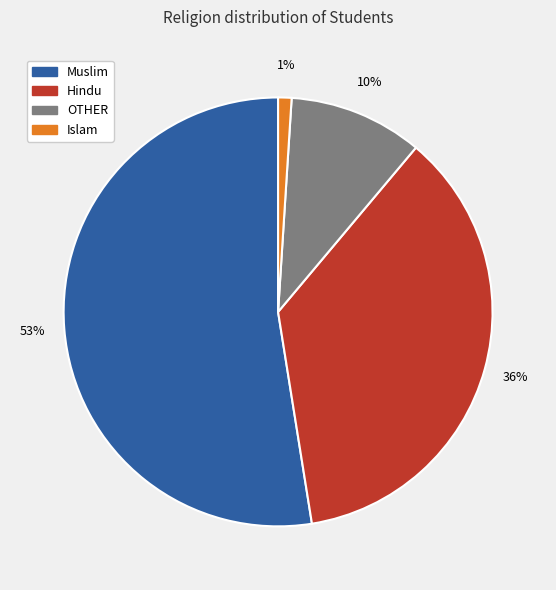

Which has a higher value, Hindu or Islam?

Hindu